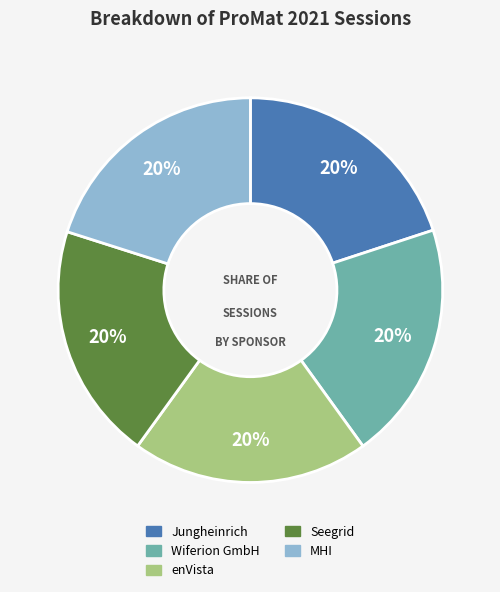

What is the ratio of the value at Seegrid to the value at Wiferion GmbH?

1.0